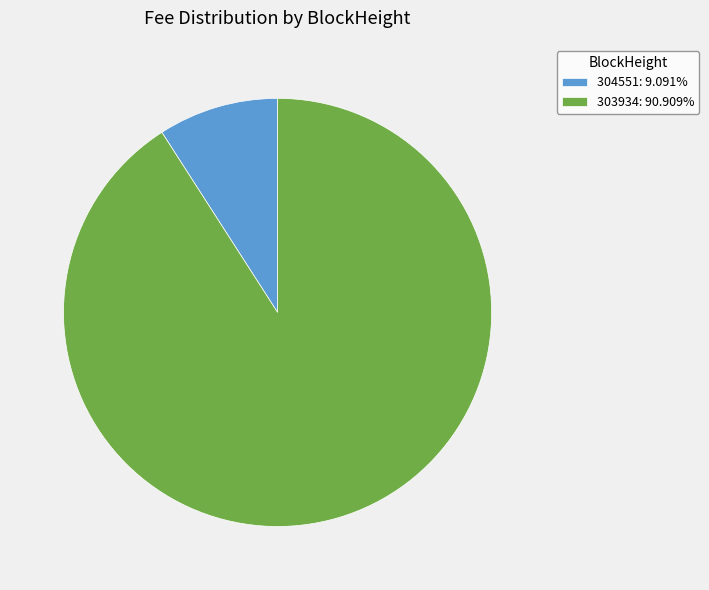

Count the number of slices in the pie.

2